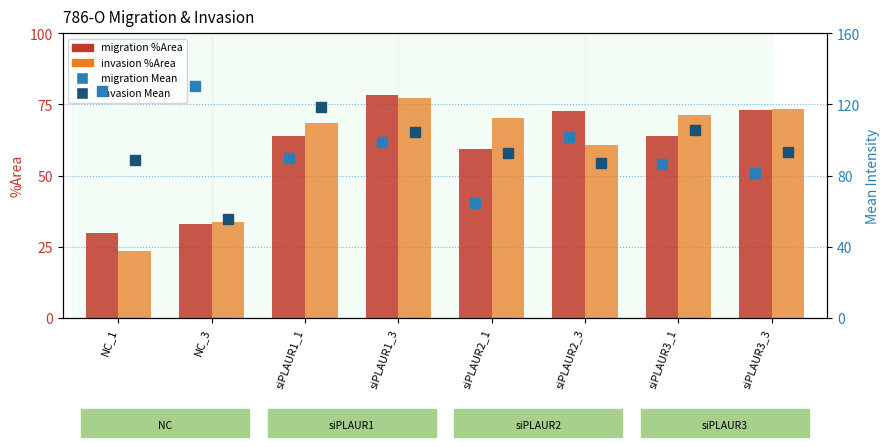

Between siPLAUR3_1 and siPLAUR2_1, which is larger?

siPLAUR3_1